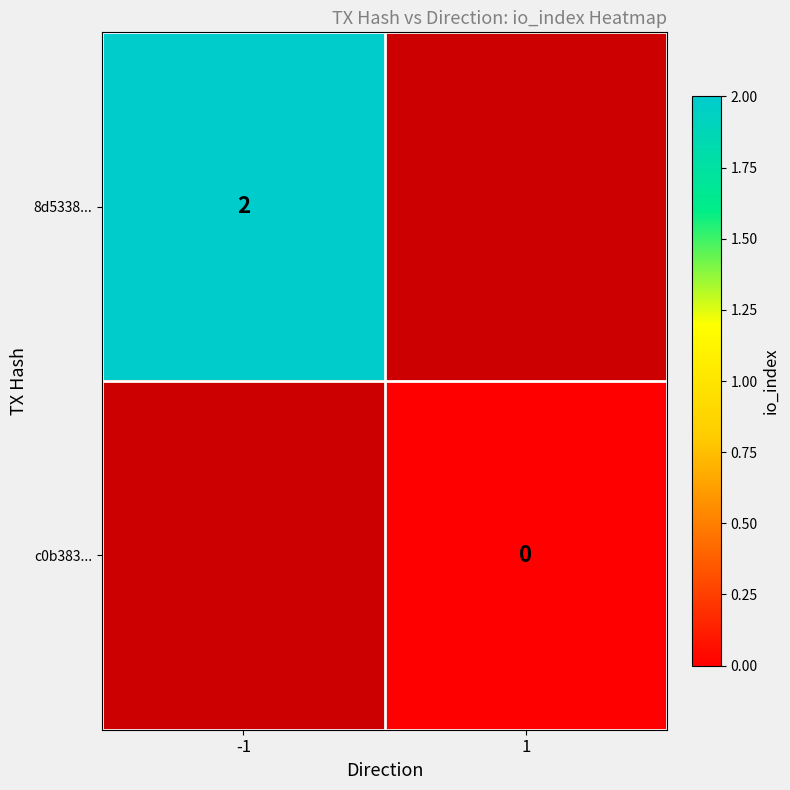

Is it true that 8d5338... equals 2 at -1?

True